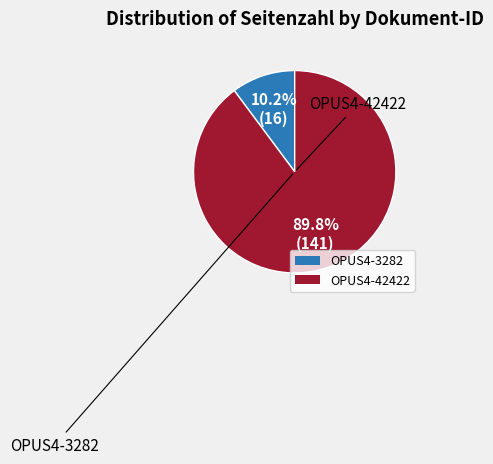

Is it true that OPUS4-42422 is 83% of the pie?

False